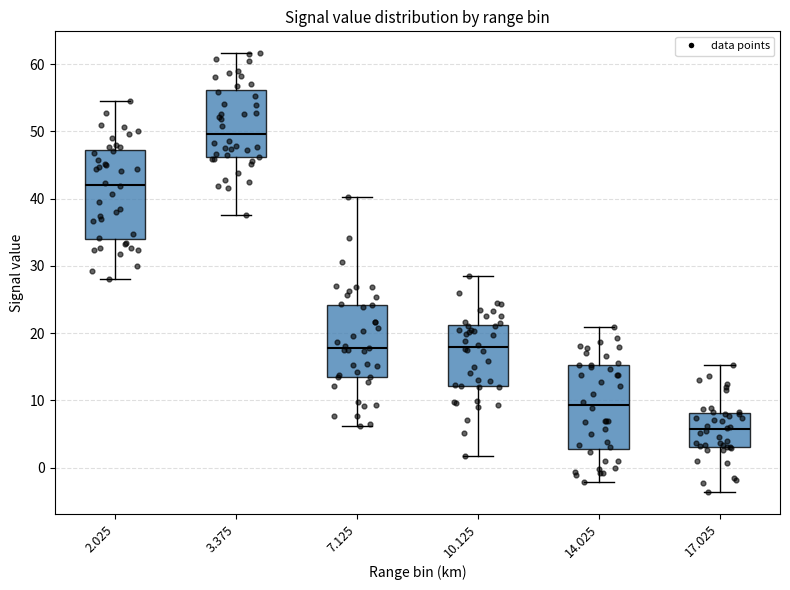

Which box has the highest median line?

3.375